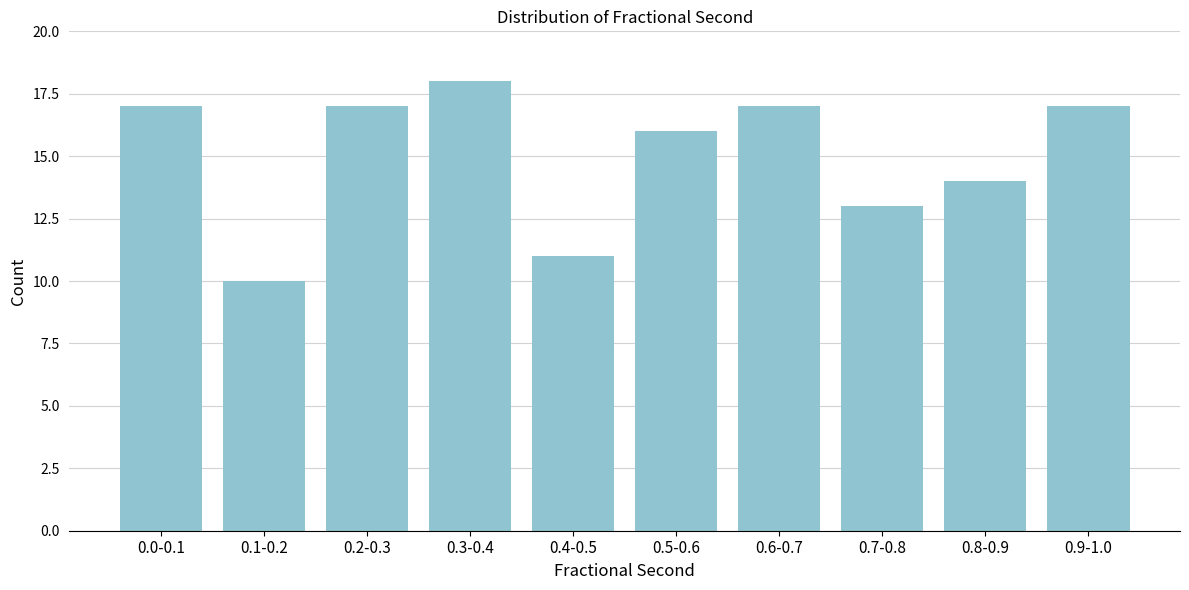

Reading left to right, transcribe all the data shown in this chart.

0.0-0.1=17	0.1-0.2=10	0.2-0.3=17	0.3-0.4=18	0.4-0.5=11	0.5-0.6=16	0.6-0.7=17	0.7-0.8=13	0.8-0.9=14	0.9-1.0=17